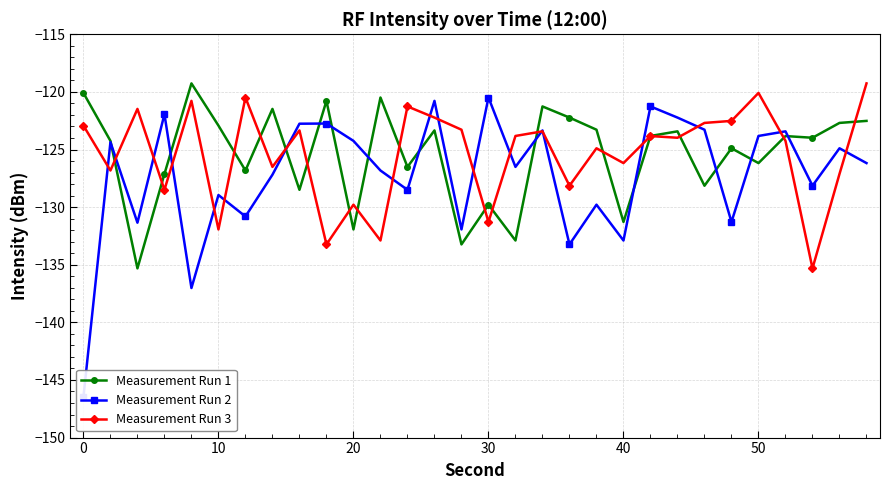

True or false: Measurement Run 1 has more than 1 interior local peaks.

True